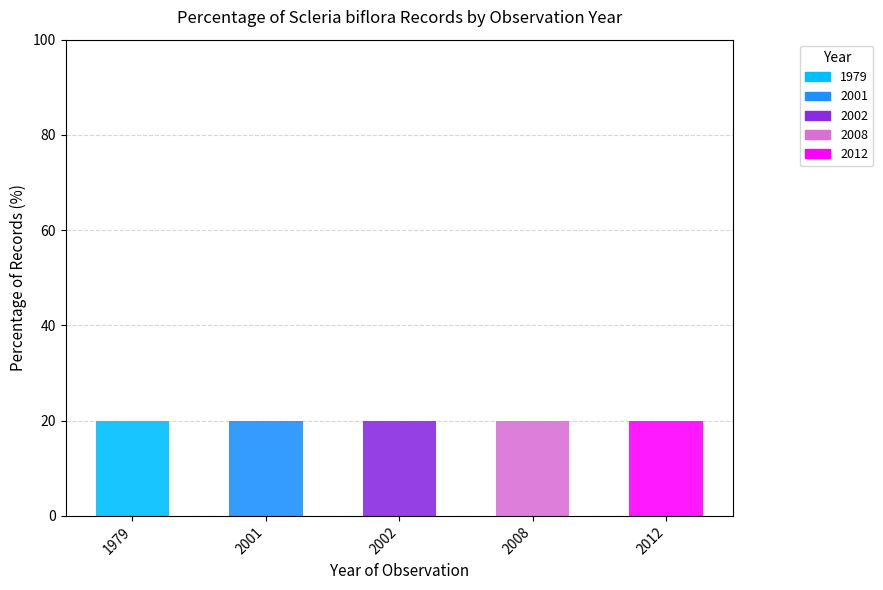

At which label does 1979 reach its peak?

1979